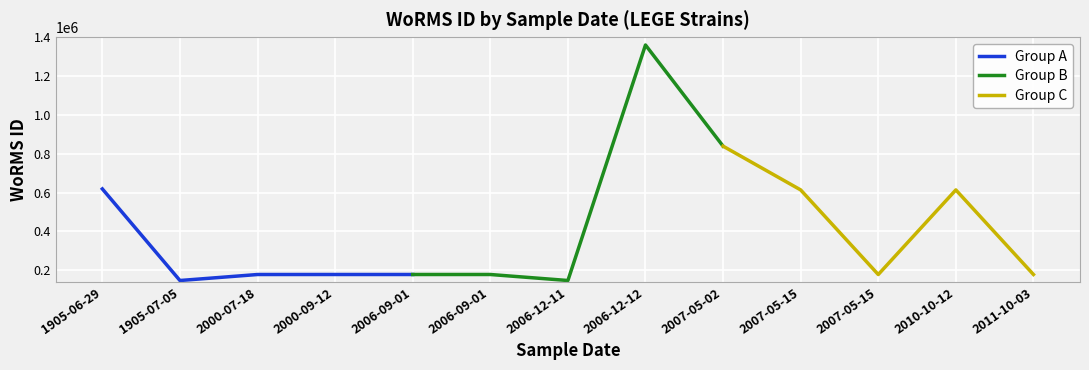

After their last crossing, which series has the higher values: Group C or Group A?

Group C